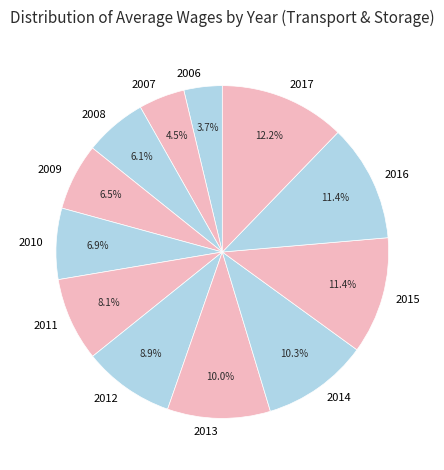

Which category has the smallest portion of the pie?

2006